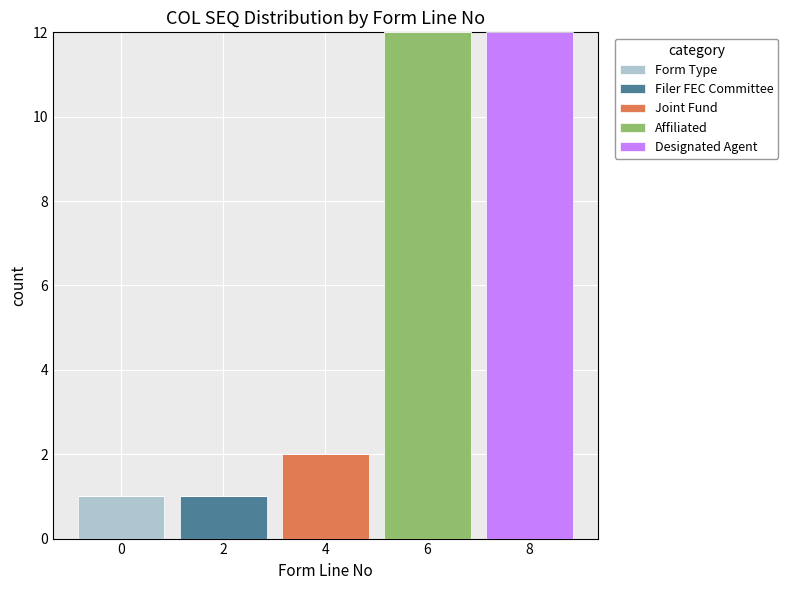

Reading left to right, transcribe the values for Form Type.

0=1	2=0	4=0	6=0	8=0